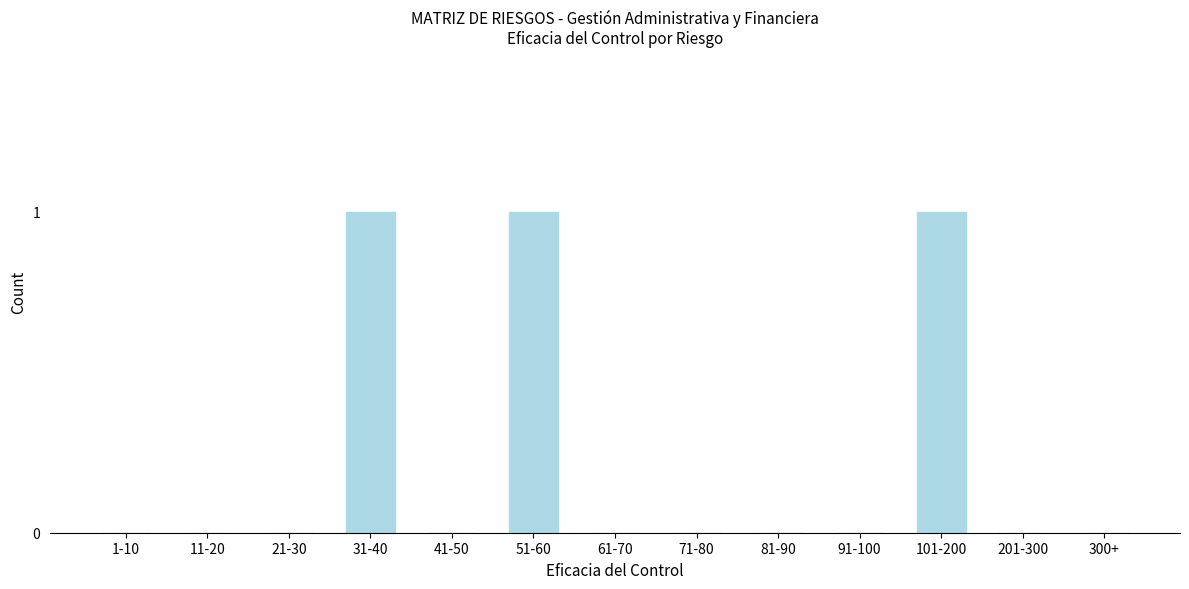

Reading left to right, extract all data points from this chart.

1-10=0	11-20=0	21-30=0	31-40=1	41-50=0	51-60=1	61-70=0	71-80=0	81-90=0	91-100=0	101-200=1	201-300=0	300+=0